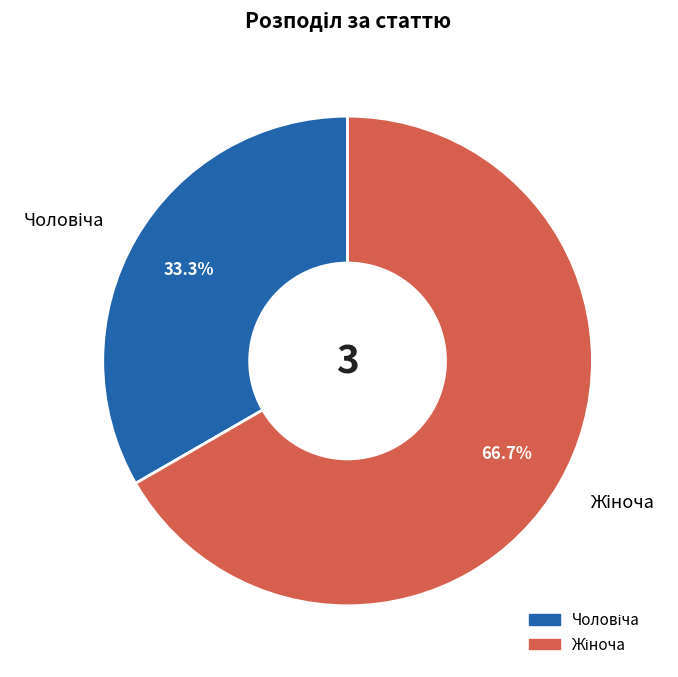

Does any single category account for the majority?

Yes